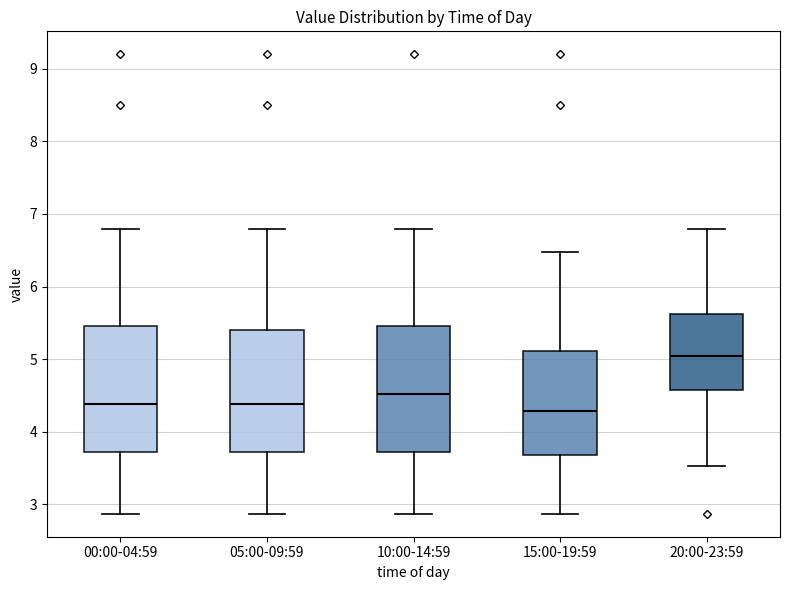

Reading left to right, transcribe this box plot: for each box, give where its median line is, the range the box spans, and where its two whiskers end, as read against the y-axis. The values are not printed on the chart, so give them approximately, as read against the axis.

00:00-04:59: median 4.4, box 3.7 to 5.5, whiskers 2.9 to 6.8
05:00-09:59: median 4.4, box 3.7 to 5.4, whiskers 2.9 to 6.8
10:00-14:59: median 4.5, box 3.7 to 5.5, whiskers 2.9 to 6.8
15:00-19:59: median 4.3, box 3.7 to 5.1, whiskers 2.9 to 6.5
20:00-23:59: median 5.1, box 4.6 to 5.6, whiskers 3.5 to 6.8